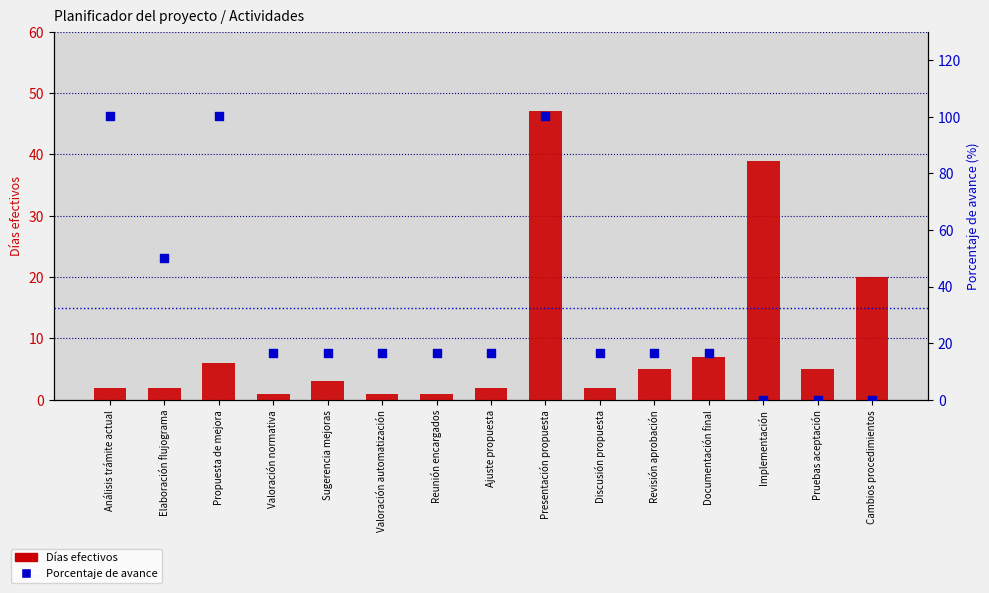

What are all the series names shown in the legend?

Días efectivos, Porcentaje de avance (%)